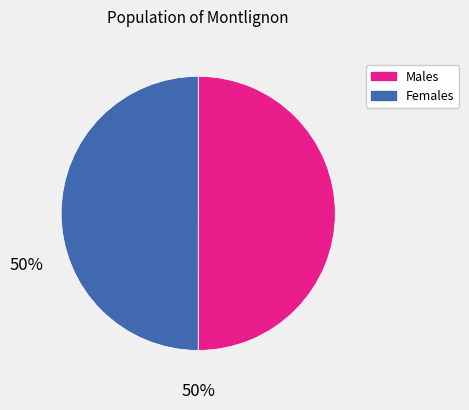

Count the number of slices in the pie.

2